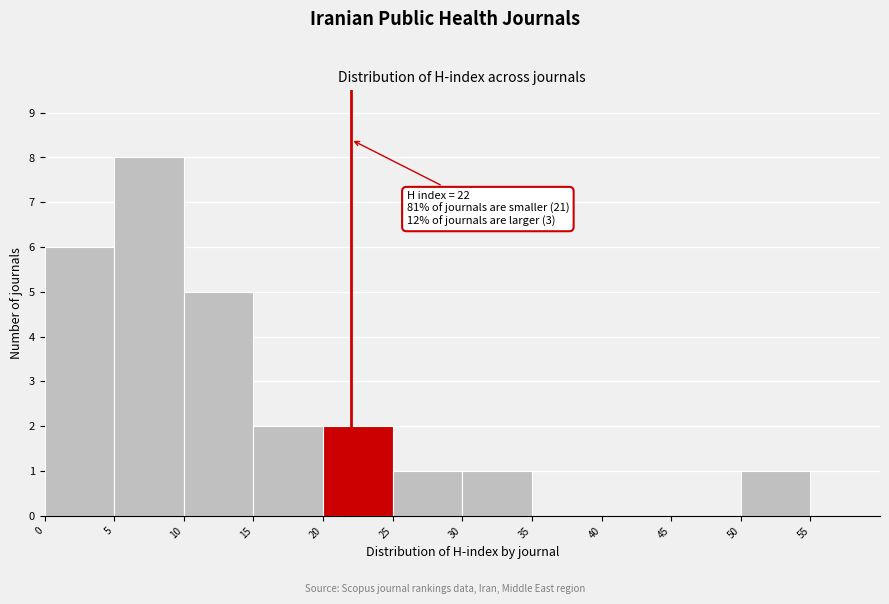

Over which range of the x-axis is the bar tallest?

5 to 10